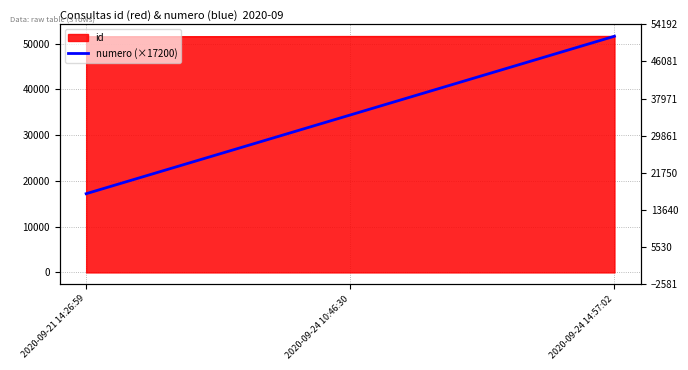

List the labels in order of value, smallest first.

2020-09-21 14:26:59, 2020-09-24 10:46:30, 2020-09-24 14:57:02